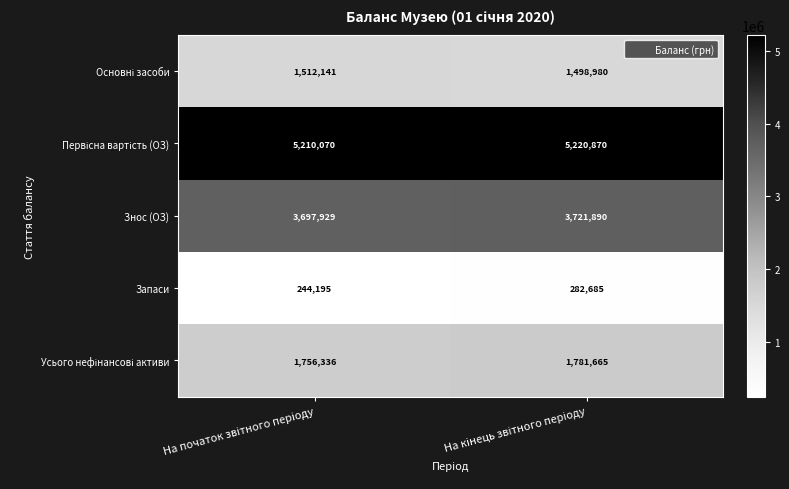

What is the average value of the Запаси series?

263440